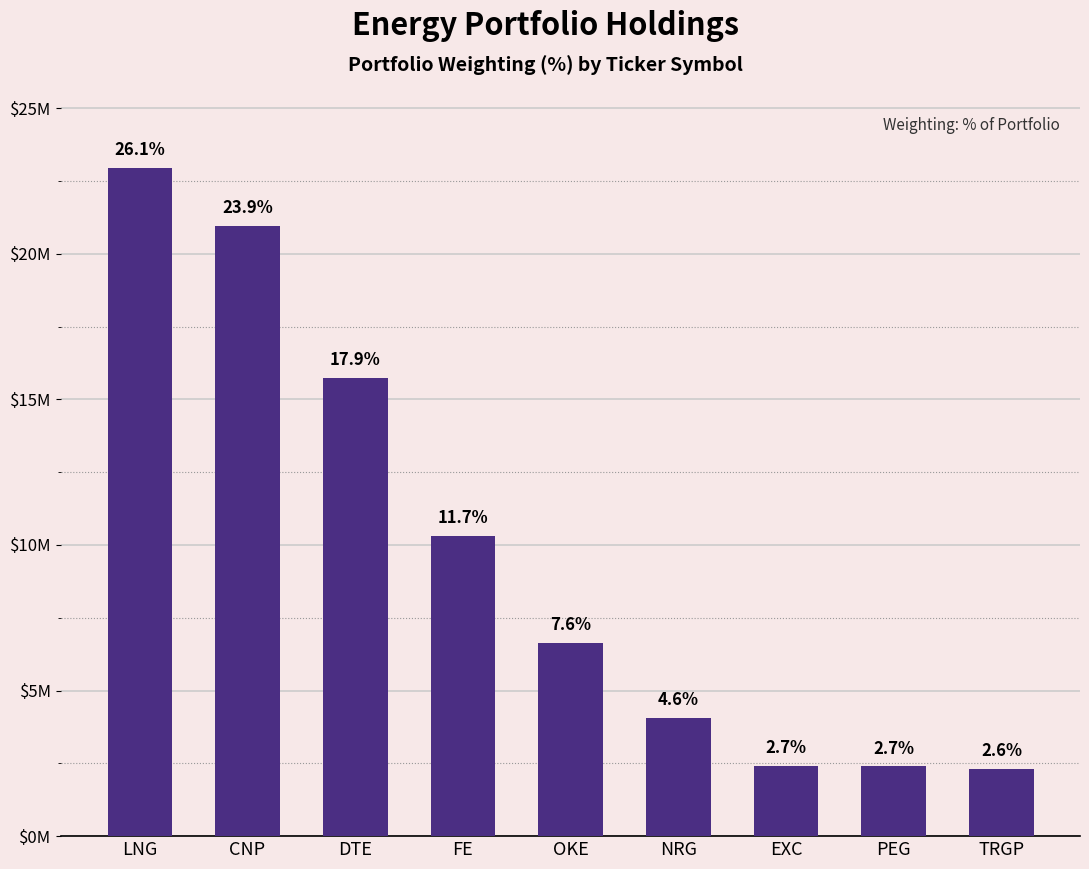

What is the change in value from LNG to OKE?

-16308000